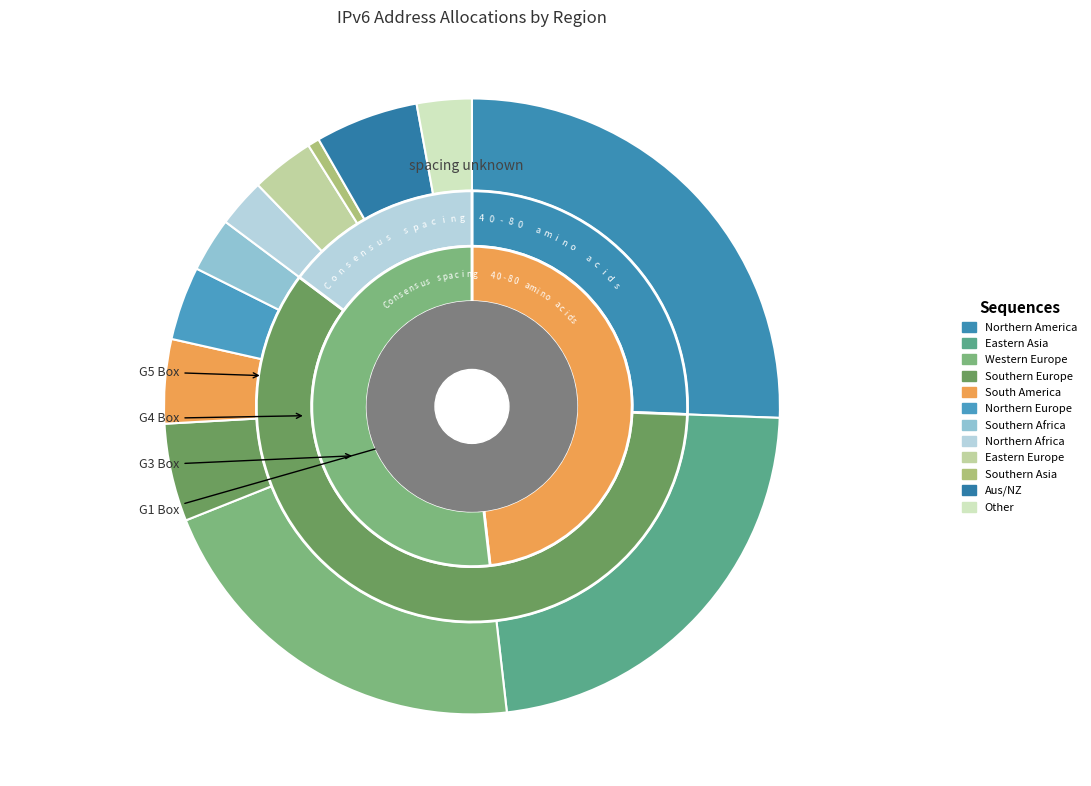

What is the ratio of the value at Eastern Europe to the value at Australia and New Zealand?

0.6